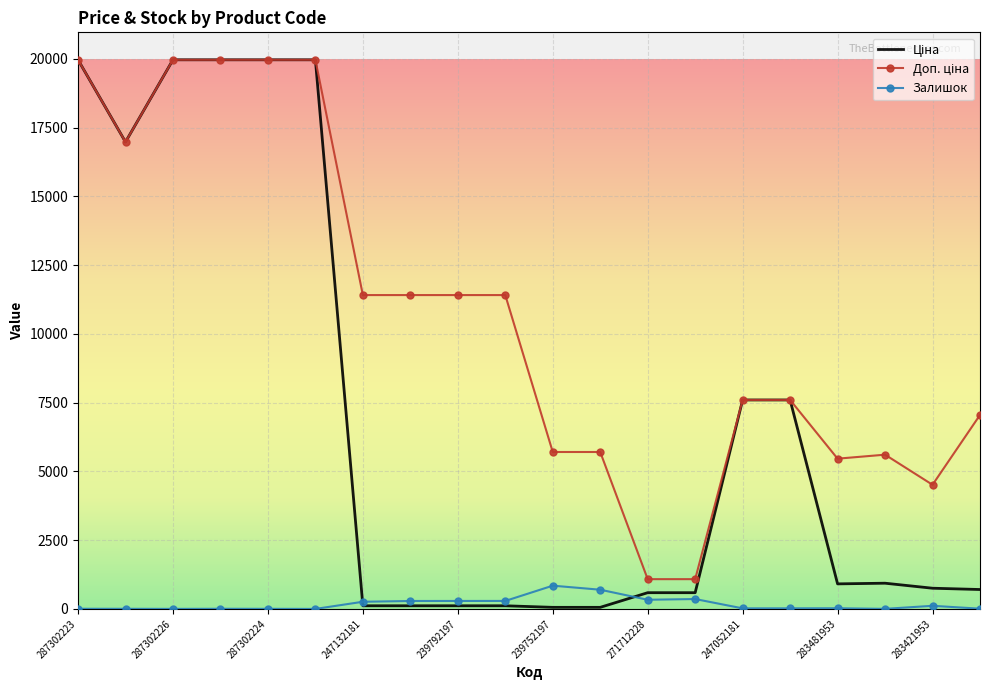

What is the greatest value displayed?

19964.2